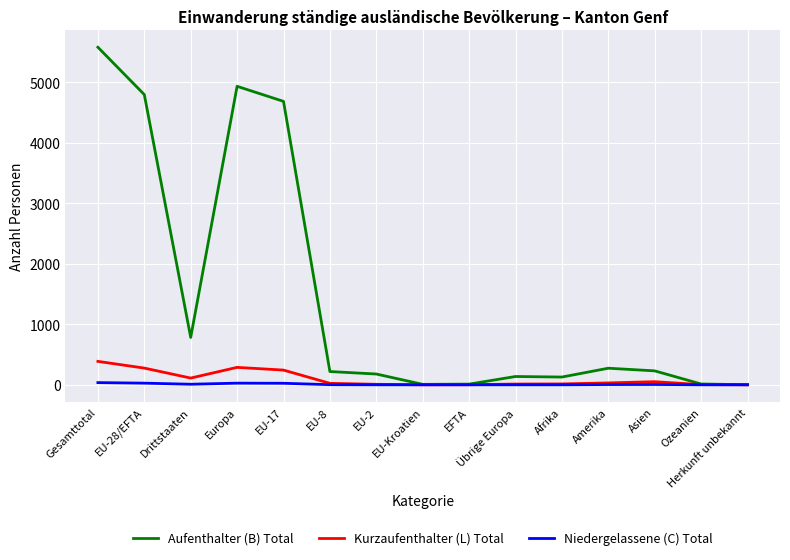

At which label is Aufenthalter (B) Total closest to 2791?

EU-17